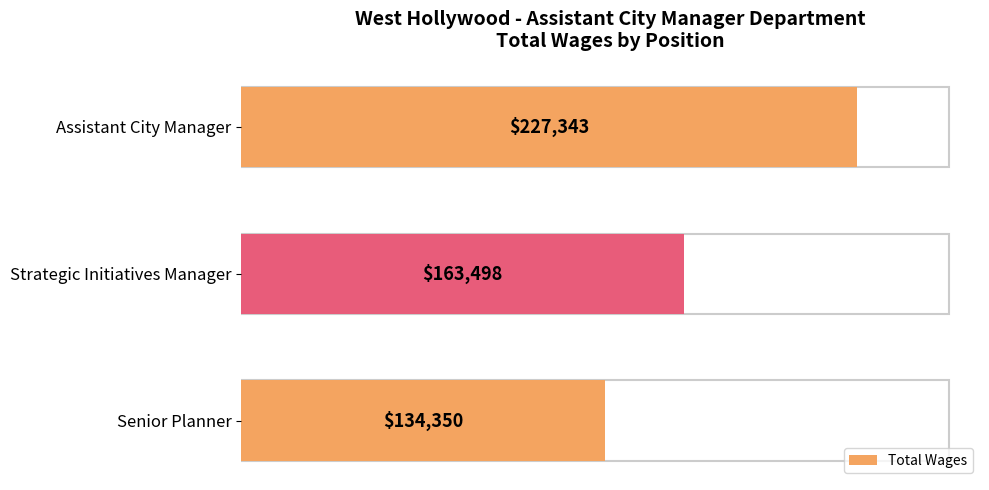

Are the bars horizontal?

Yes